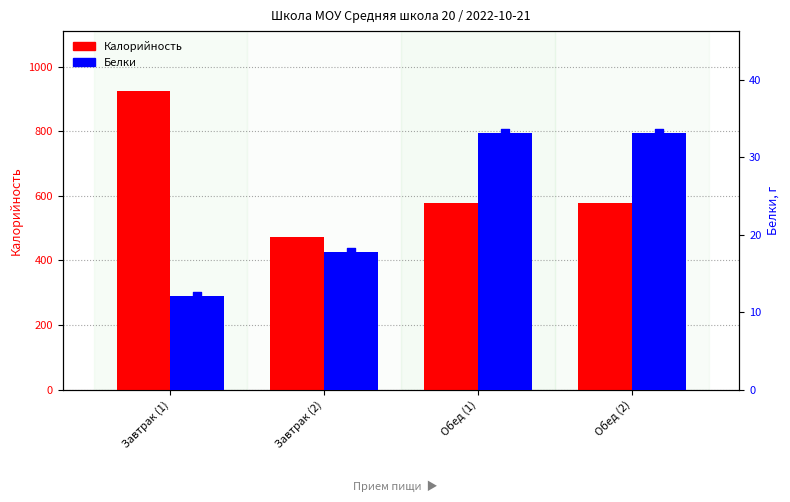

Which series reaches the maximum Y coordinate?

Калорийность